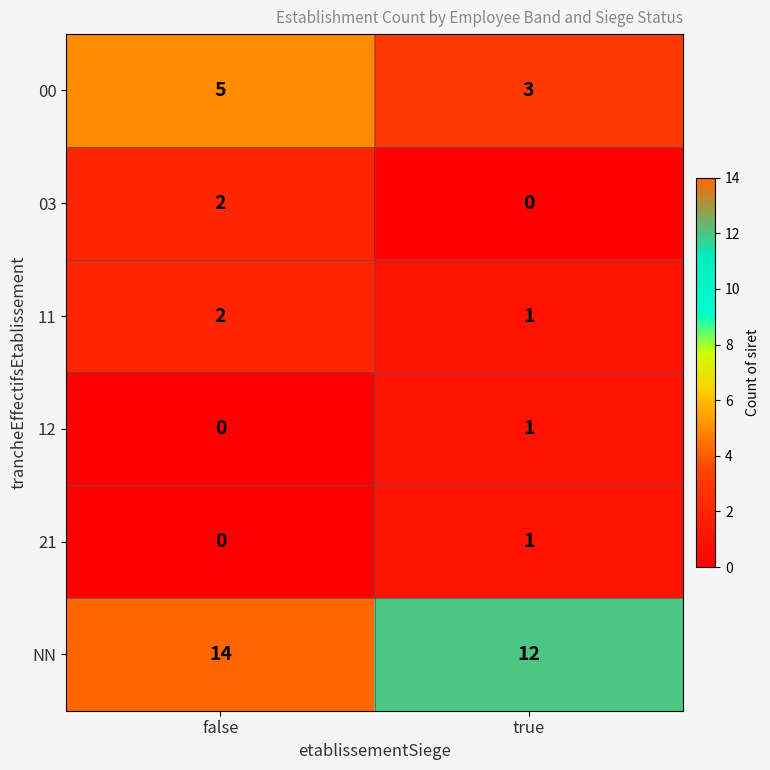

How many distinct data groups are displayed?

6